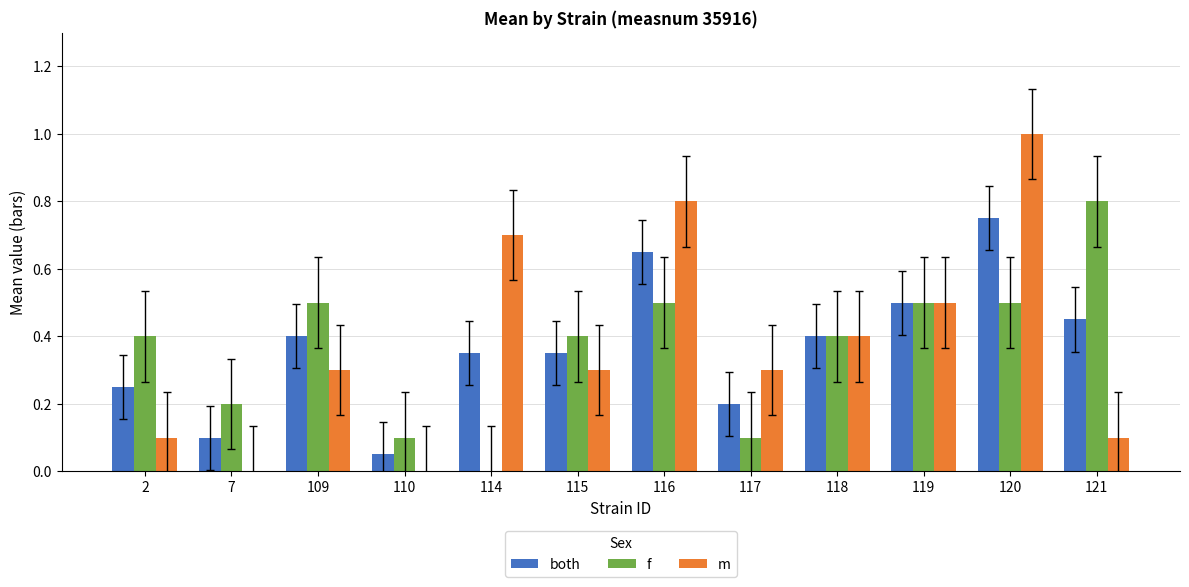

Between 110 and 119, which series saw the biggest shift?

m